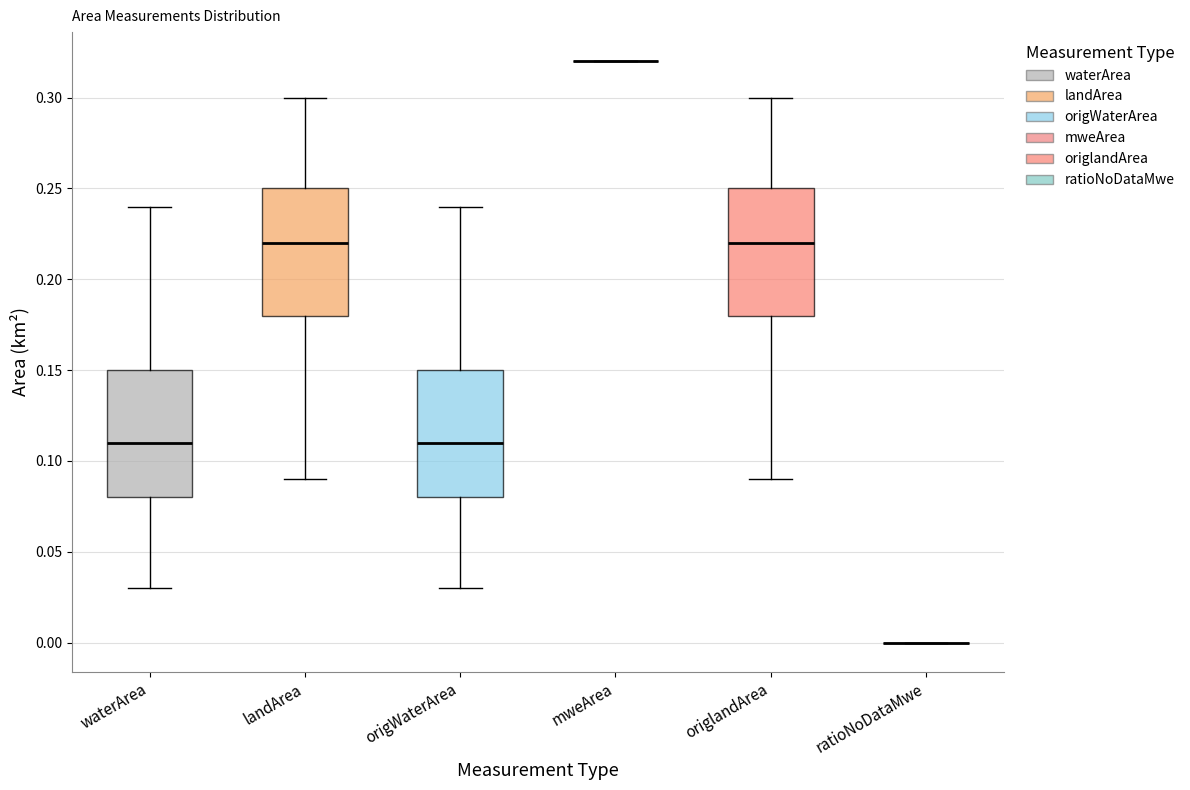

Reading left to right, read every box against the y-axis: the position of its median line, the range the box covers, and the ends of its whiskers. The values are not printed on the chart, so give them approximately, as read against the axis.

waterArea: median 0.11, box 0.08 to 0.15, whiskers 0.03 to 0.24
landArea: median 0.22, box 0.18 to 0.25, whiskers 0.09 to 0.30
origWaterArea: median 0.11, box 0.08 to 0.15, whiskers 0.03 to 0.24
mweArea: box collapsed to a line at 0.32, whiskers 0.32 to 0.32
origlandArea: median 0.22, box 0.18 to 0.25, whiskers 0.09 to 0.30
ratioNoDataMwe: box collapsed to a line at 0.00, whiskers 0.00 to 0.00